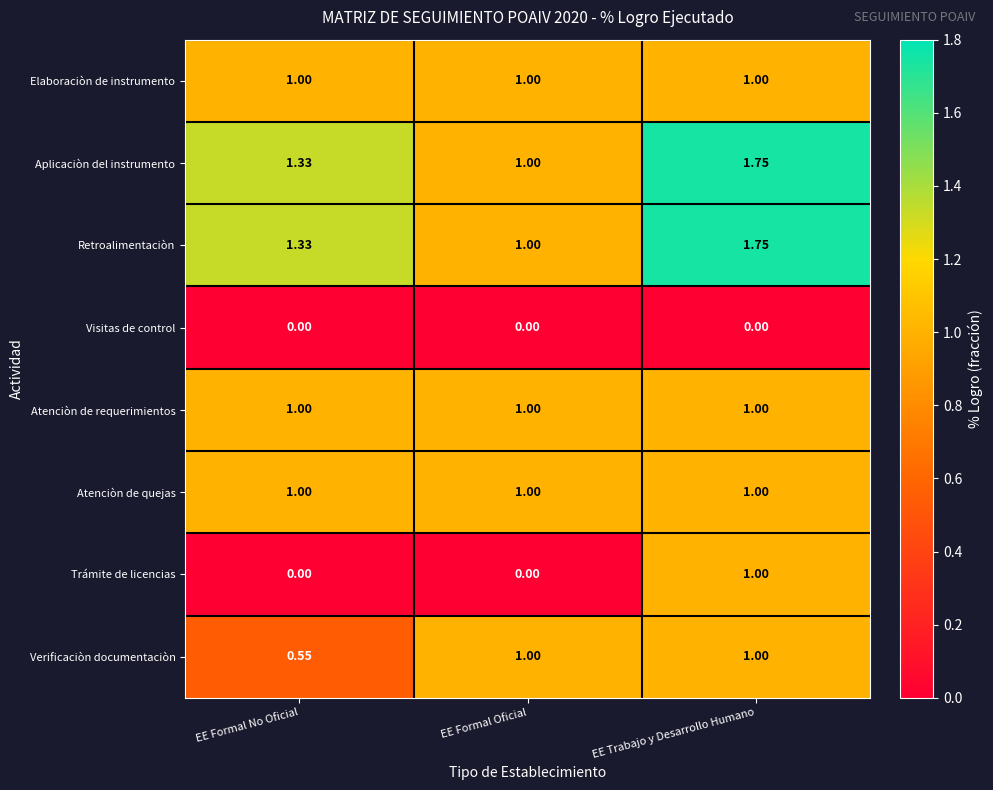

At which label does Retroalimentaciòn reach its minimum?

EE Formal Oficial